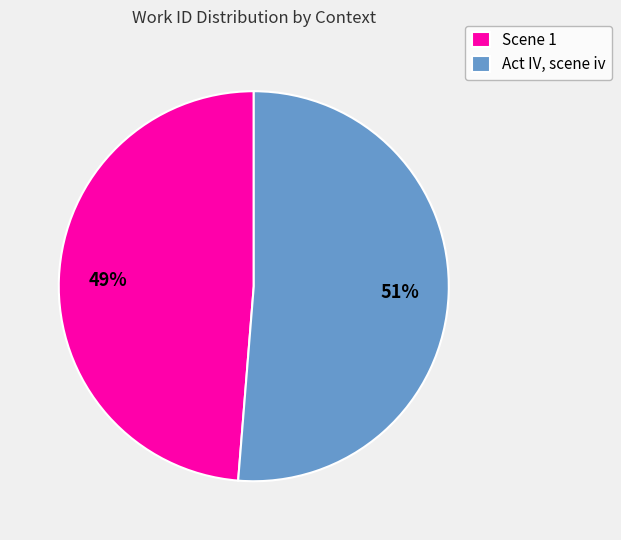

Which category has the biggest portion of the pie?

Act IV, scene iv